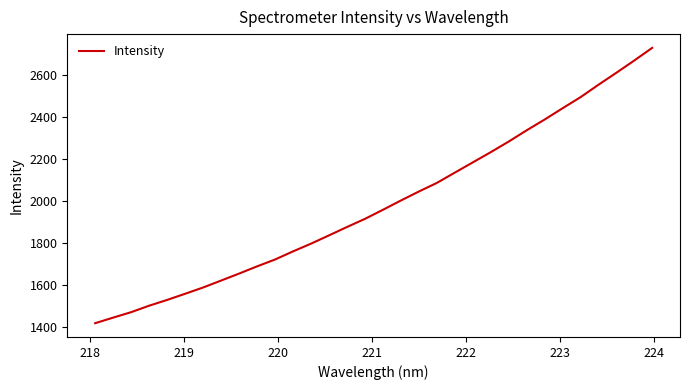

What is the minimum value shown in the chart?

1415.8